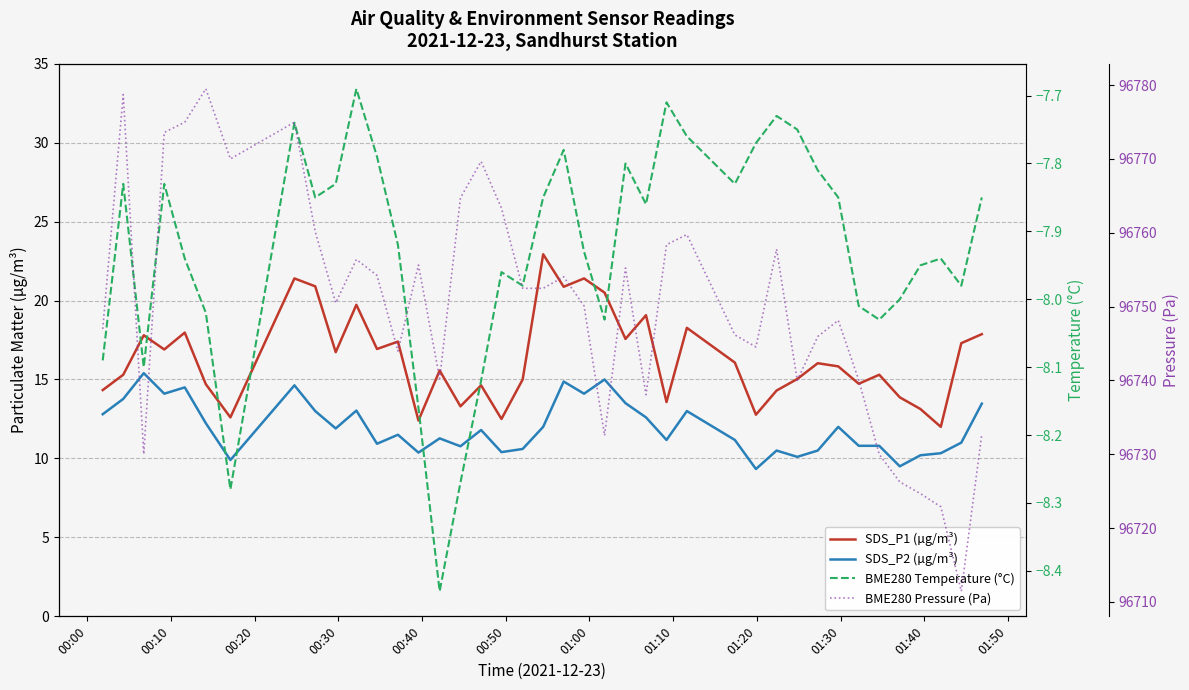

Which series has the largest range (max minus min)?

BME280 Pressure (Pa)